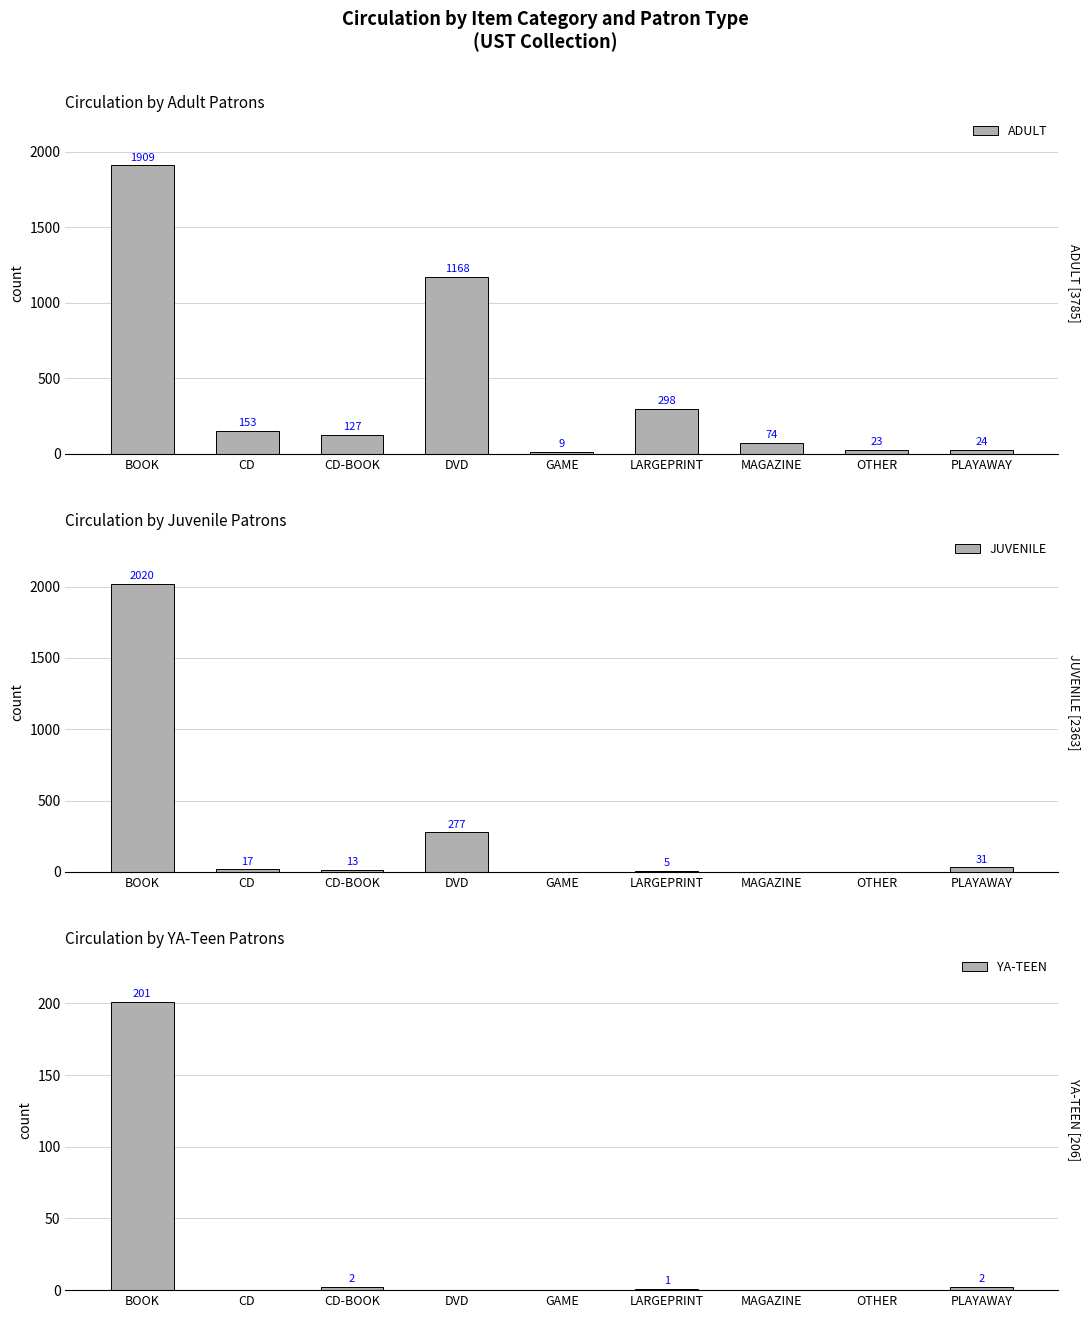

Does the chart contain stacked bars?

No